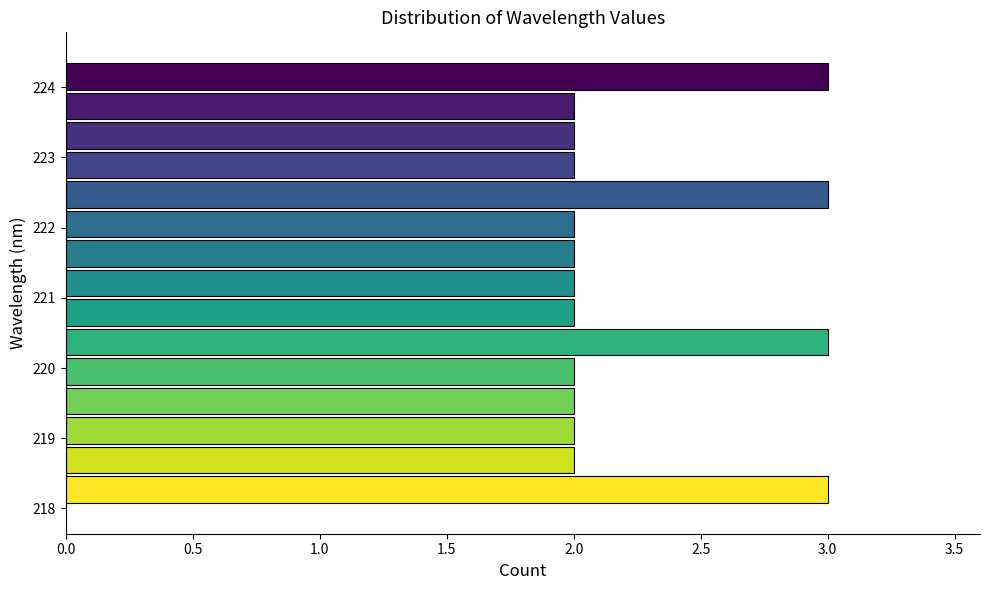

Reading bottom to top, list every bar in this chart as the range it spans on the y-axis followed by its length. Neither the bar edges nor the lengths are printed on the chart, so give them approximately, as read against the axes.

218.1 to 218.5: 3
218.5 to 218.9: 2
218.9 to 219.3: 2
219.3 to 219.7: 2
219.7 to 220.2: 2
220.2 to 220.6: 3
220.6 to 221.0: 2
221.0 to 221.4: 2
221.4 to 221.8: 2
221.8 to 222.3: 2
222.3 to 222.7: 3
222.7 to 223.1: 2
223.1 to 223.5: 2
223.5 to 223.9: 2
223.9 to 224.4: 3